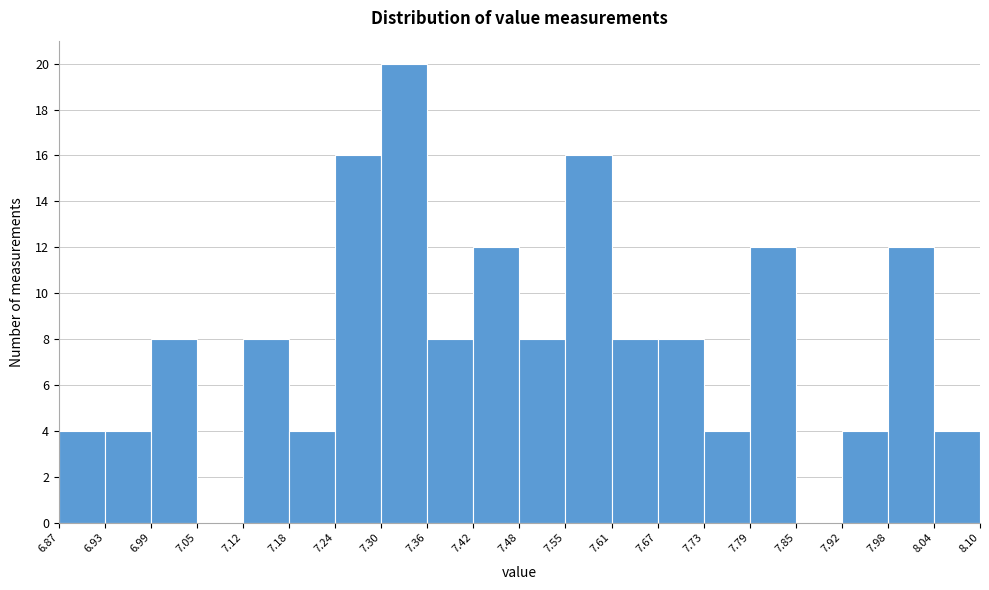

Over which range of the x-axis is the bar tallest?

7.30 to 7.36